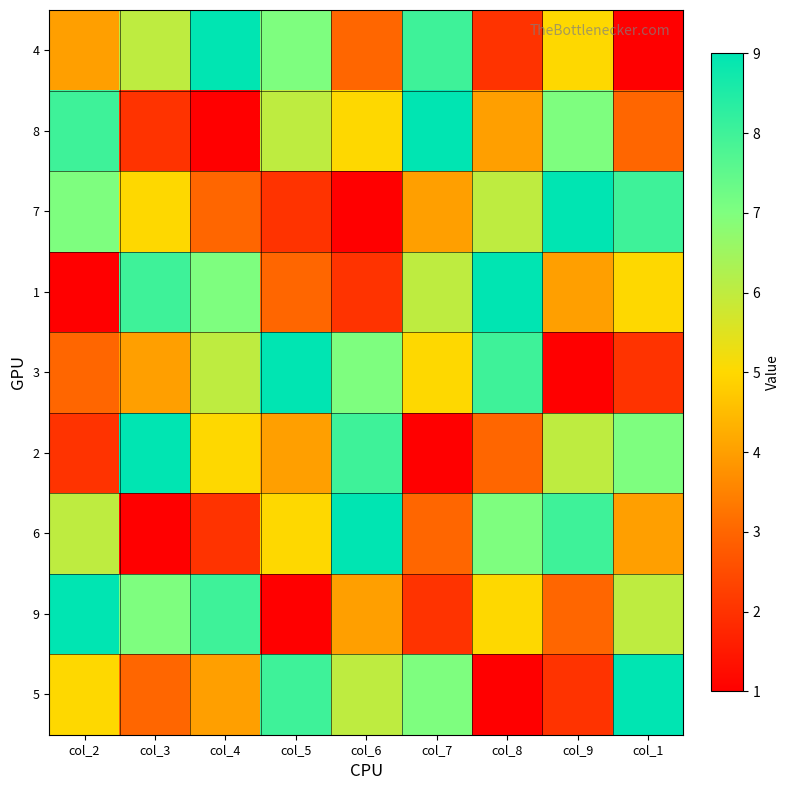

At col_7, list the series in order from largest to smallest.

8, 4, 5, 1, 3, 7, 6, 9, 2